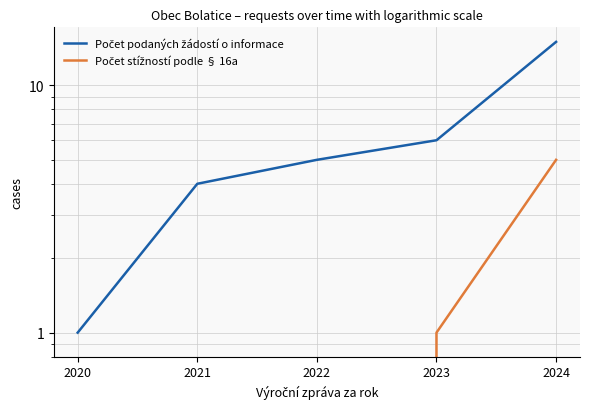

What is the total value across all series at 2023?

7